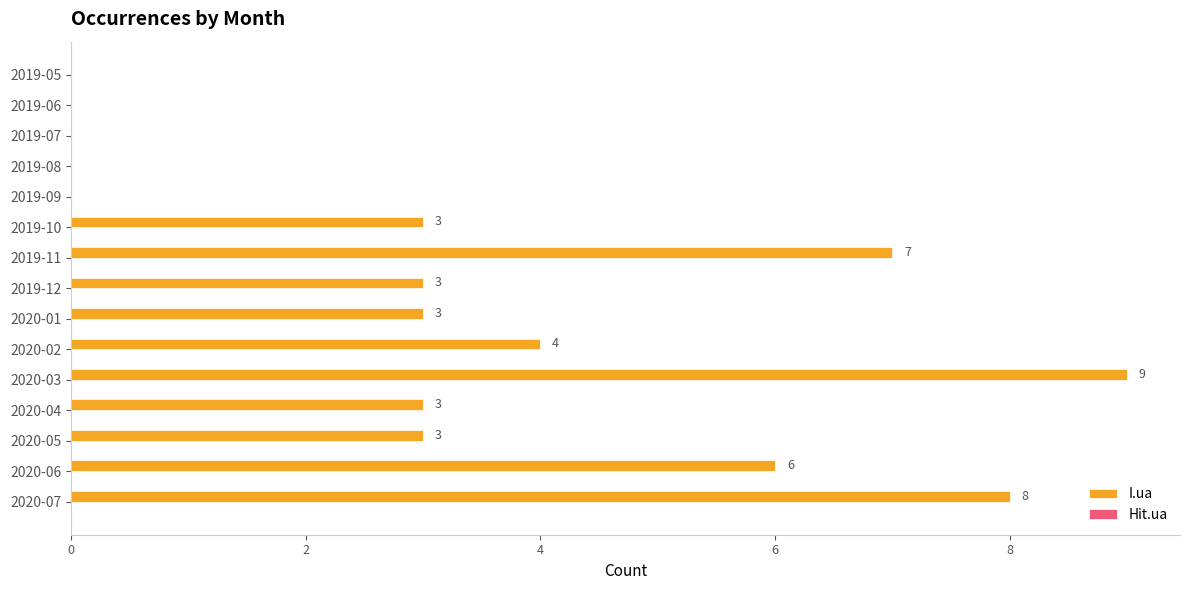

The chart shows a value of -6 at 2019-07. True or false?

False